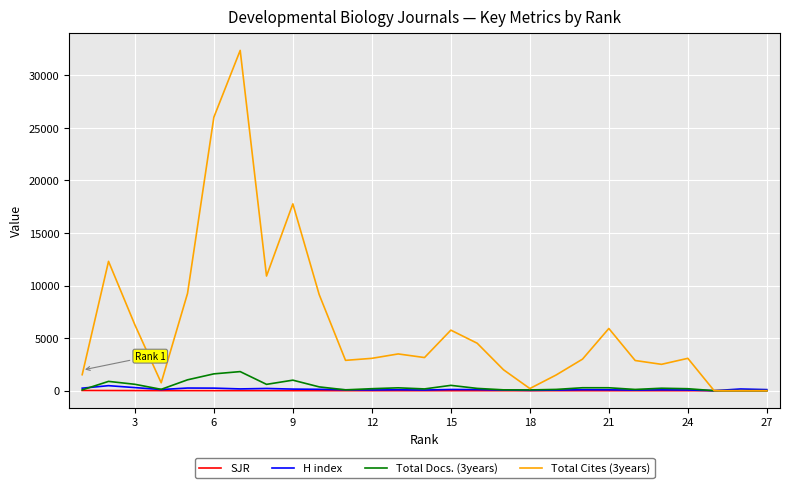

Which series has the largest range (max minus min)?

Total Cites (3years)